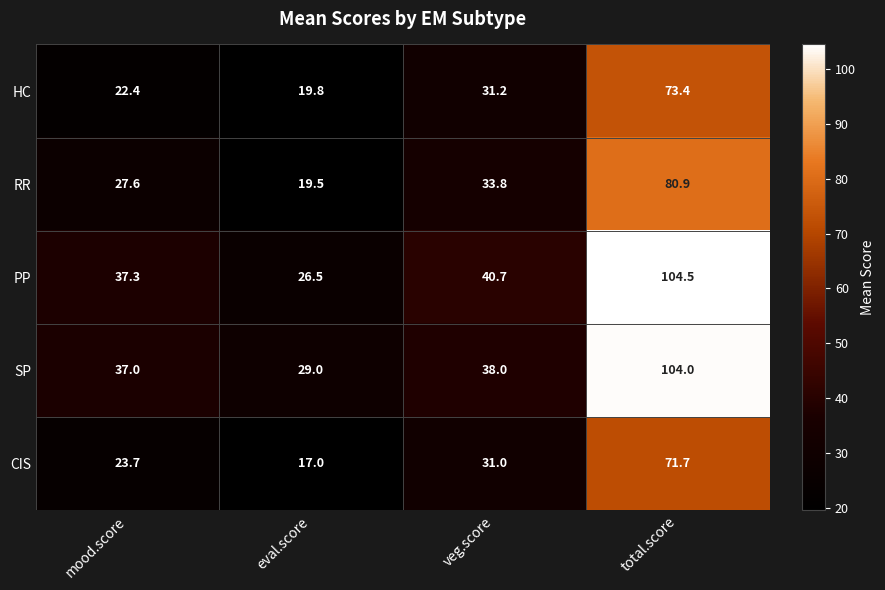

What is the sum of all RR values?

161.8